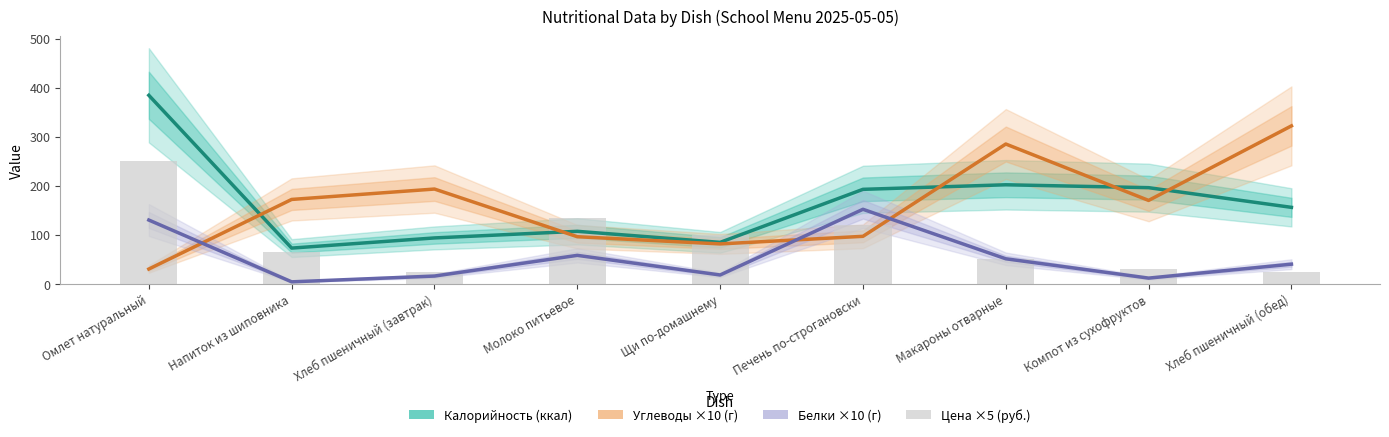

Reading left to right, transcribe all the data shown in this chart.

Калорийность (ккал): Омлет натуральный=384.3	Напиток из шиповника=72.8	Хлеб пшеничный (завтрак)=93.5	Молоко питьевое=107.0	Щи по-домашнему=84.5	Печень по-строгановски=192.6	Макароны отварные=201.9	Компот из сухофруктов=196.0	Хлеб пшеничный (обед)=155.9
Углеводы ×10 (г): Омлет натуральный=30.1	Напиток из шиповника=172.0	Хлеб пшеничный (завтрак)=193.2	Молоко питьевое=96.0	Щи по-домашнему=81.3	Печень по-строгановски=96.8	Макароны отварные=285.0	Компот из сухофруктов=170.0	Хлеб пшеничный (обед)=322.0
Белки ×10 (г): Омлет натуральный=130.0	Напиток из шиповника=4.0	Хлеб пшеничный (завтрак)=15.8	Молоко питьевое=58.0	Щи по-домашнему=18.0	Печень по-строгановски=151.9	Макароны отварные=51.0	Компот из сухофруктов=11.6	Хлеб пшеничный (обед)=40.0
Цена ×5 (руб.): Омлет натуральный=250.0	Напиток из шиповника=65.0	Хлеб пшеничный (завтрак)=25.0	Молоко питьевое=135.0	Щи по-домашнему=100.0	Печень по-строгановски=120.0	Макароны отварные=50.0	Компот из сухофруктов=30.0	Хлеб пшеничный (обед)=25.0